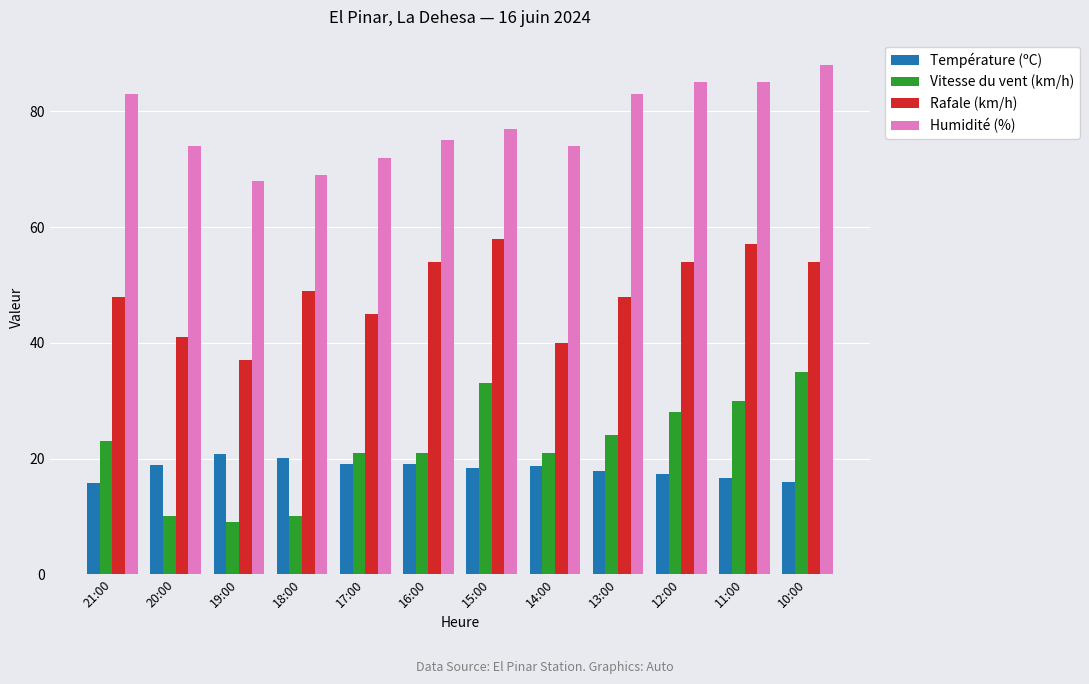

Where does the Humidité (%) series first go above 77?

21:00